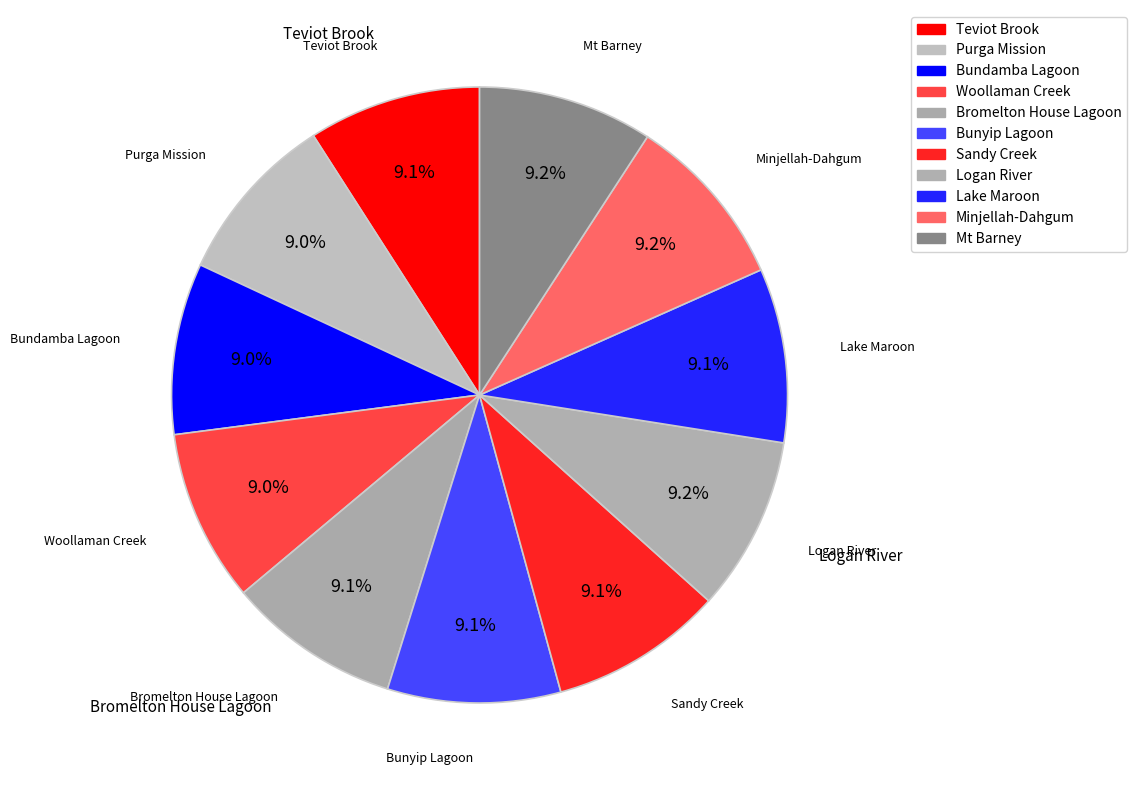

To the nearest percent, what is the combined percentage of Minjellah-Dahgum and Woollaman Creek?

18%